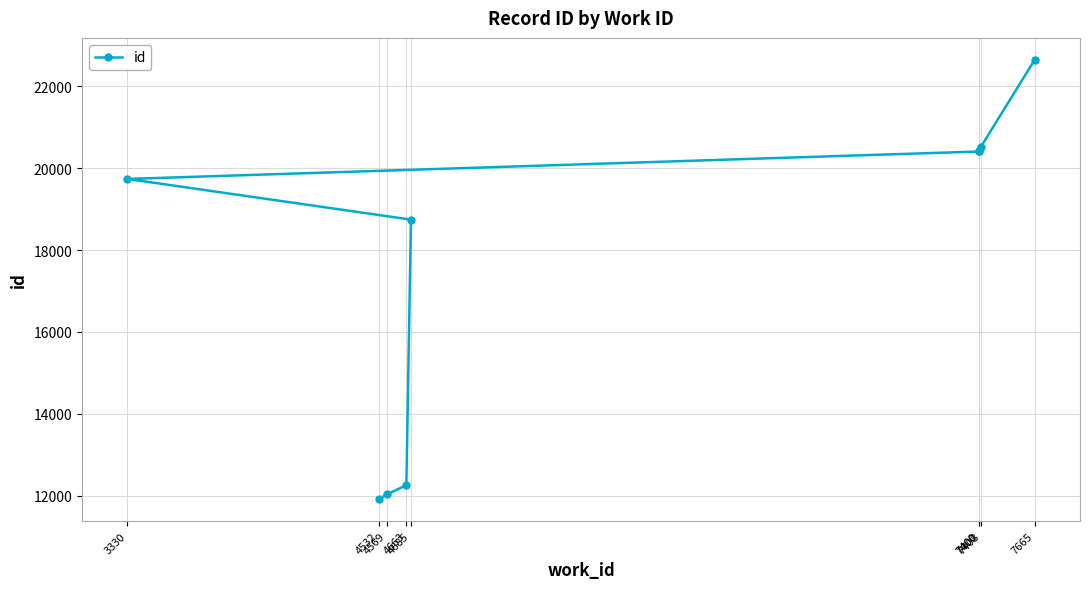

Reading right to left, transcribe all the data shown in this chart.

22640	20516	20418	20404	19734	18741	12261	12035	11922